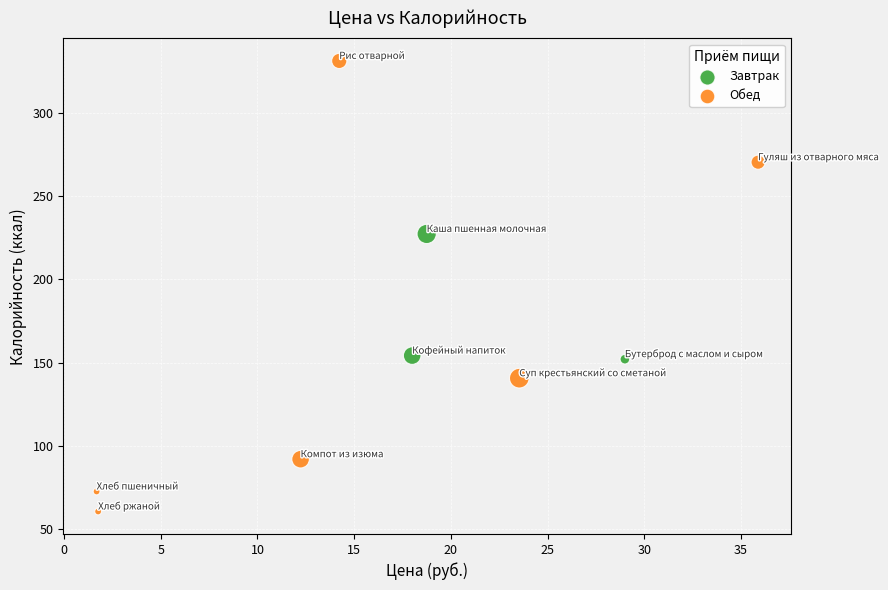

Which series reaches the maximum Y coordinate?

Обед